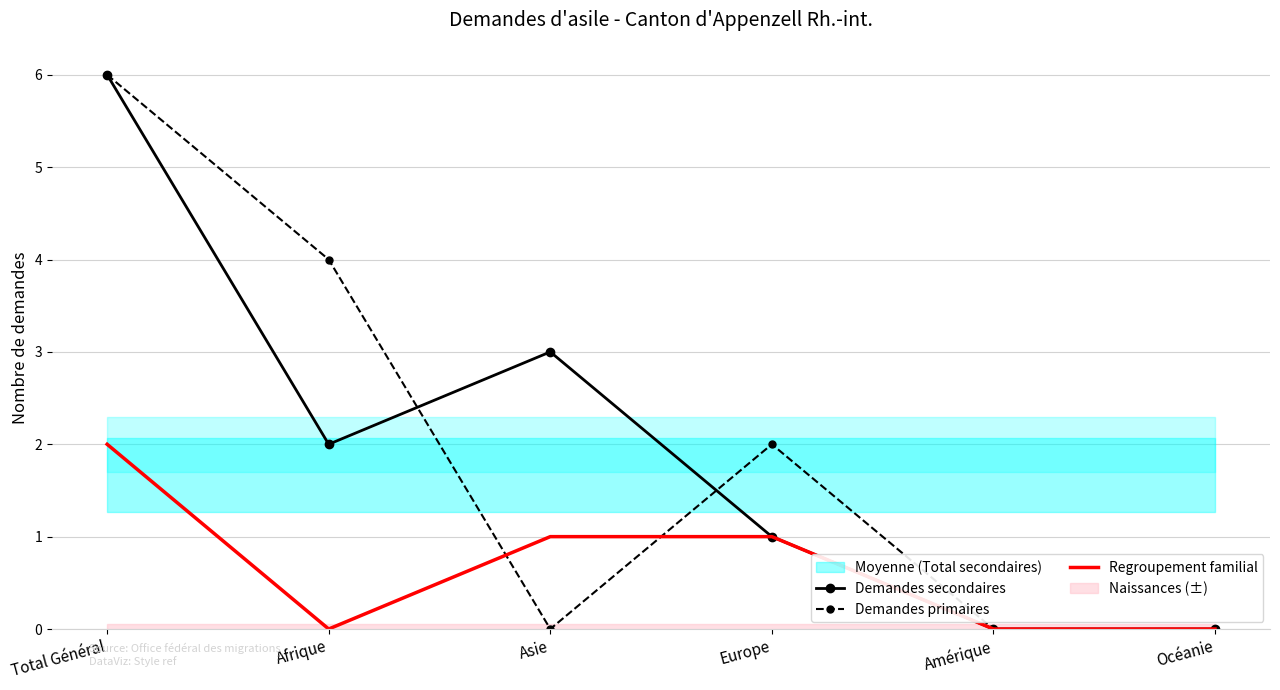

Is this an area chart (filled region under the line)?

No